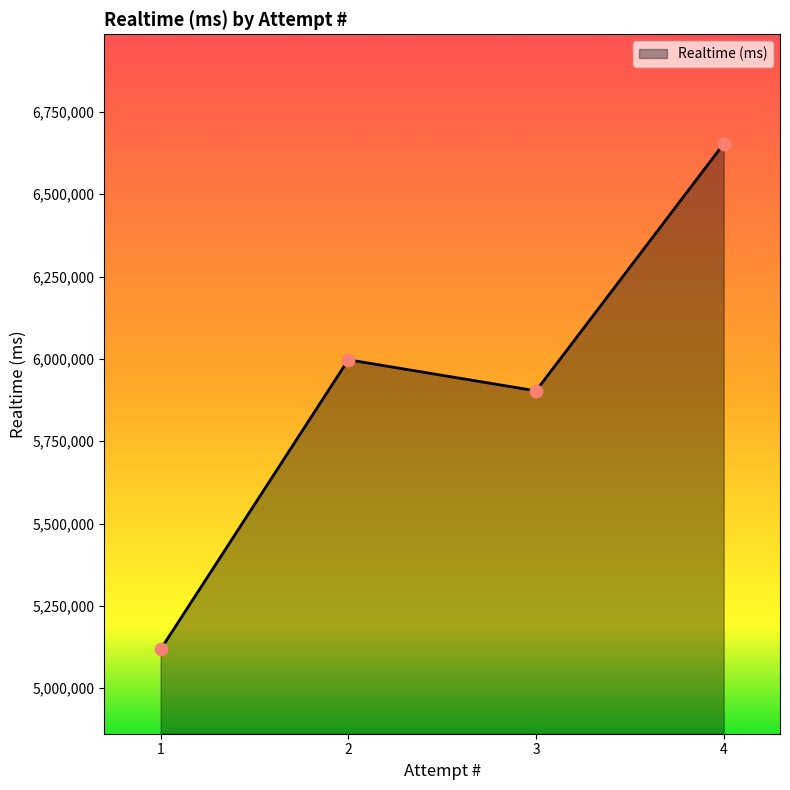

Approximately how many times larger is the value at 2 compared to 3?

1.0